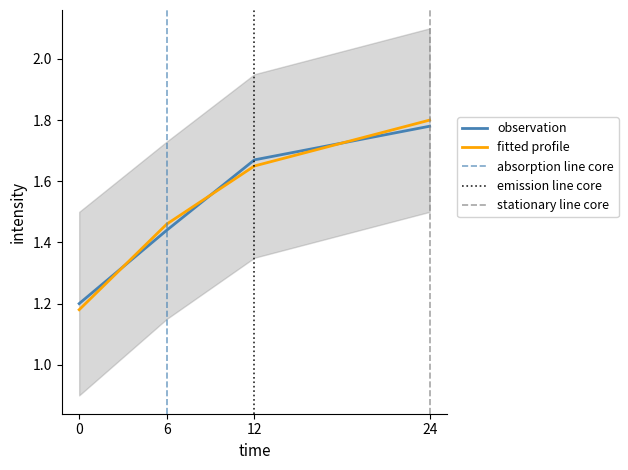

Is the value of observation at 12 greater than the value of fitted profile at 6?

Yes